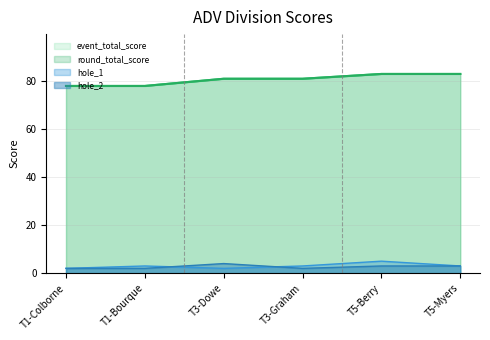

Rank the series at T5-Berry from highest to lowest value.

event_total_score, round_total_score, hole_1, hole_2